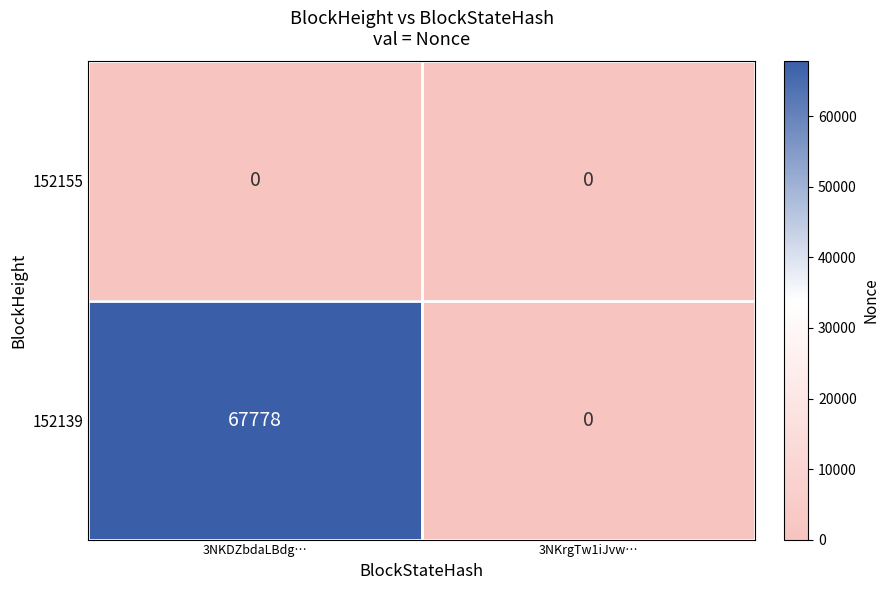

Between 3NKDZbdaLBdg… and 3NKrgTw1iJvw…, which series saw the biggest shift?

152139